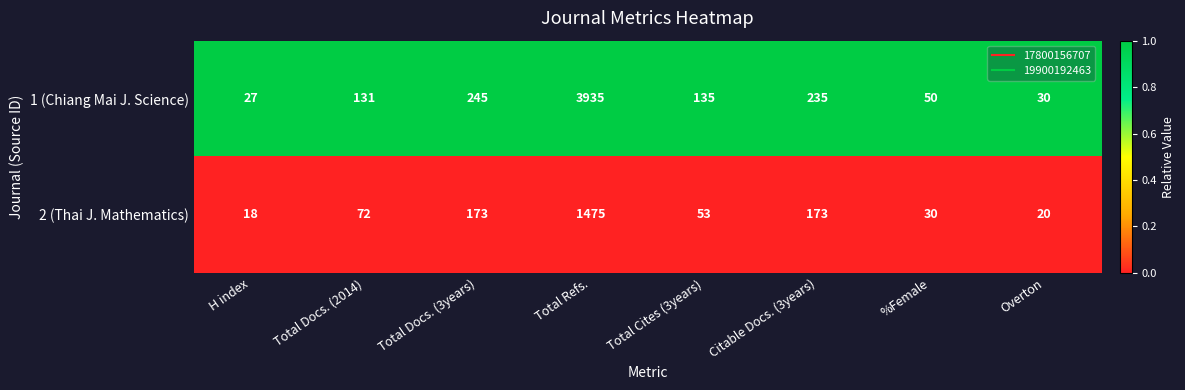

At which category does the chart reach its peak across all series?

Total Refs.